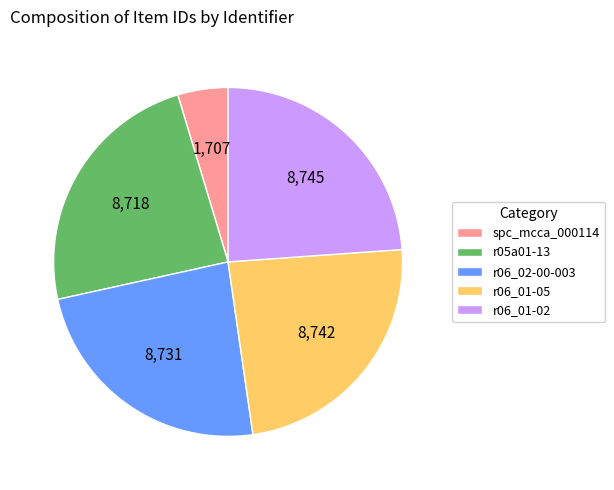

Which slice is the smallest?

spc_mcca_000114